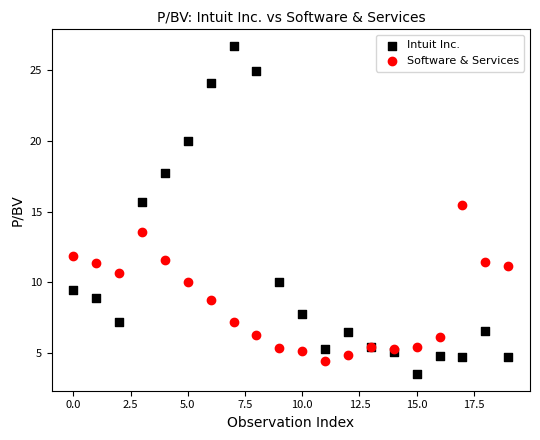

Which series has the largest Y range (max minus min)?

Intuit Inc.